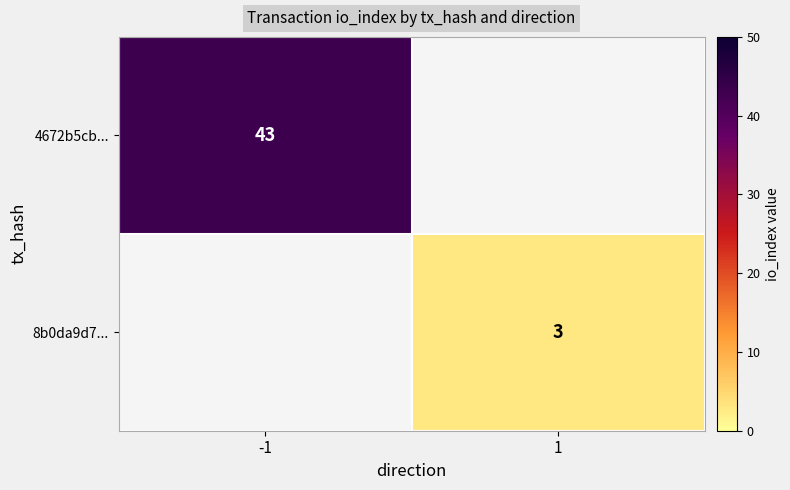

Is the value of 4672b5cb... at -1 greater than the value of 8b0da9d7... at 1?

Yes